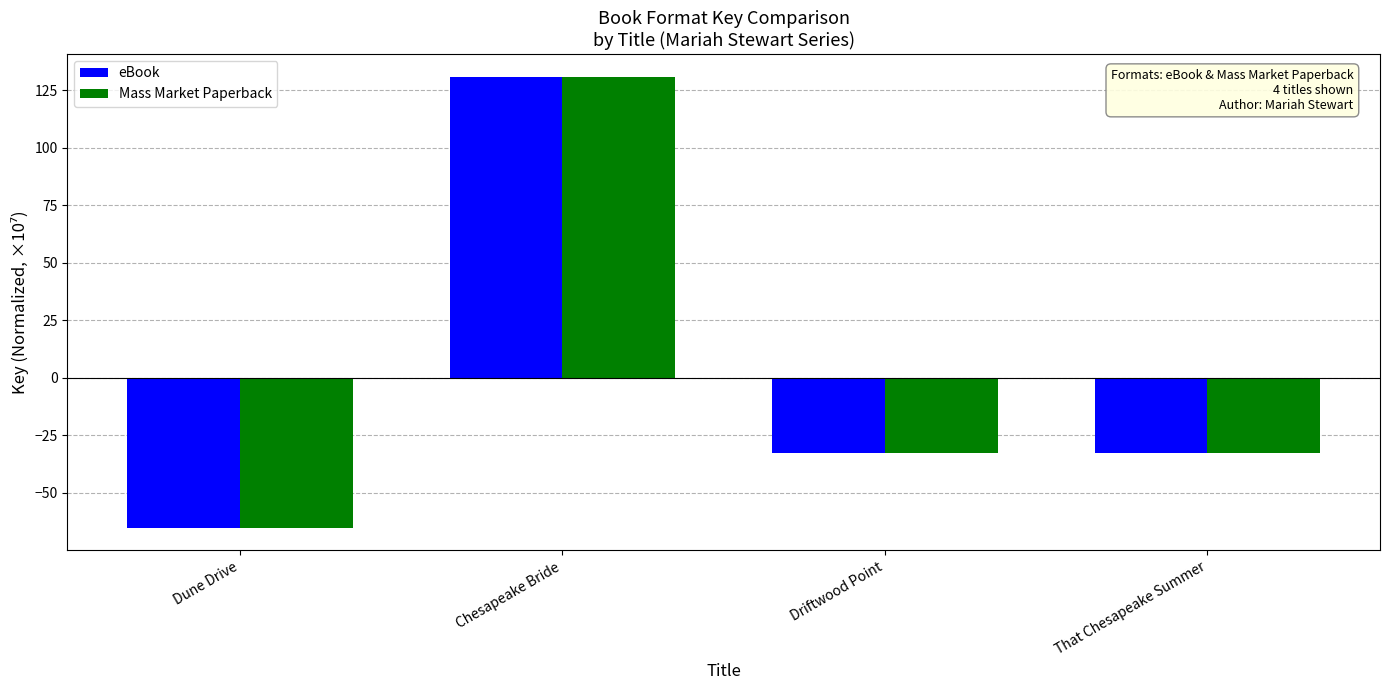

At which category is the sum across all series the highest?

Chesapeake Bride